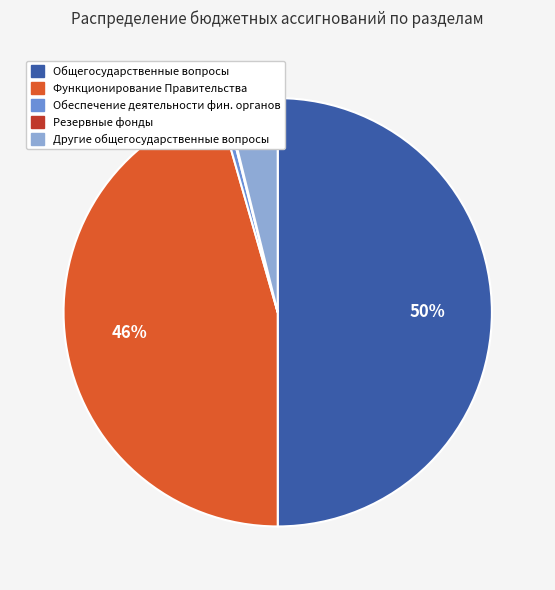

To the nearest percent, what is the difference between the largest and smallest slice percentages?

50%